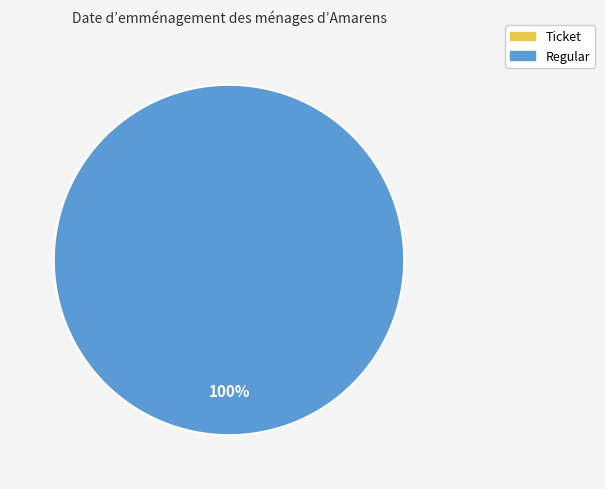

Which category has the smallest portion of the pie?

Ticket